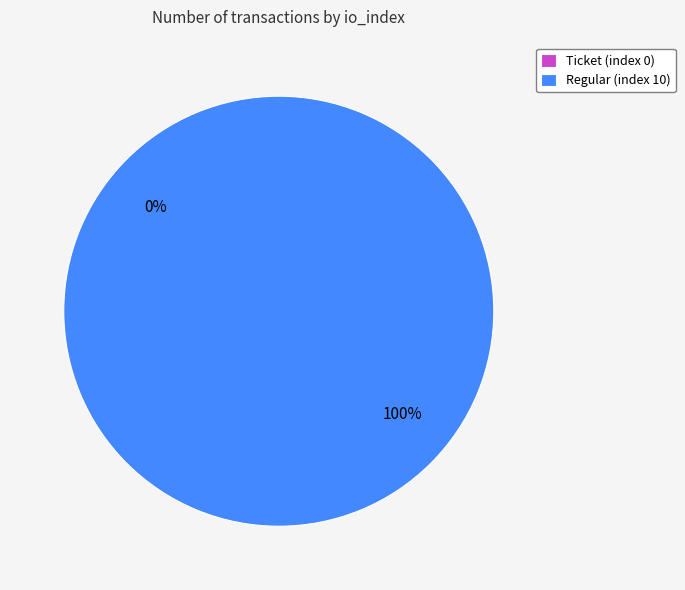

Rank the categories by value from highest to lowest.

Regular (index 10), Ticket (index 0)